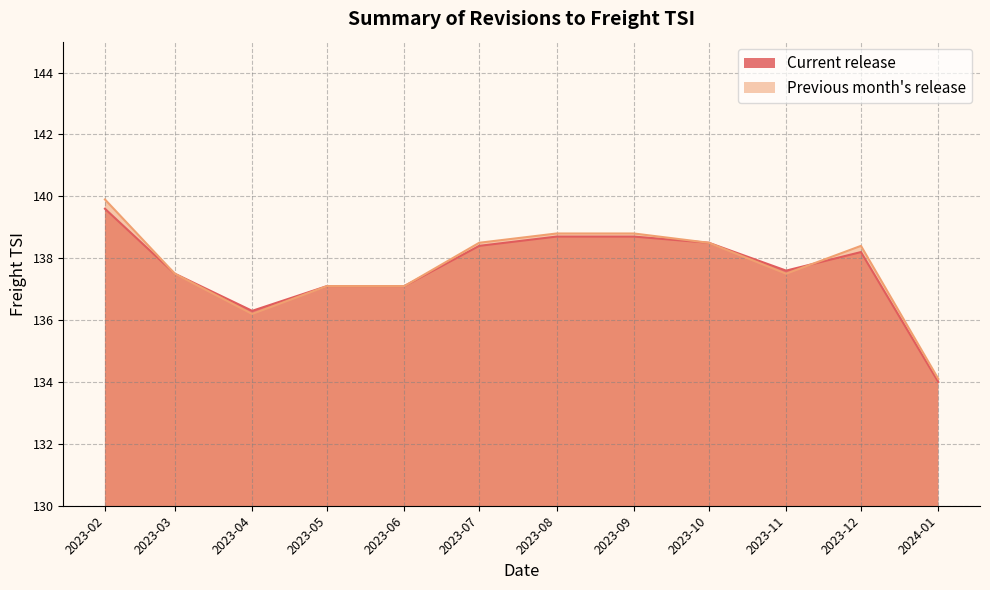

What is the approximate value of Current release at 2023-04?

136.3